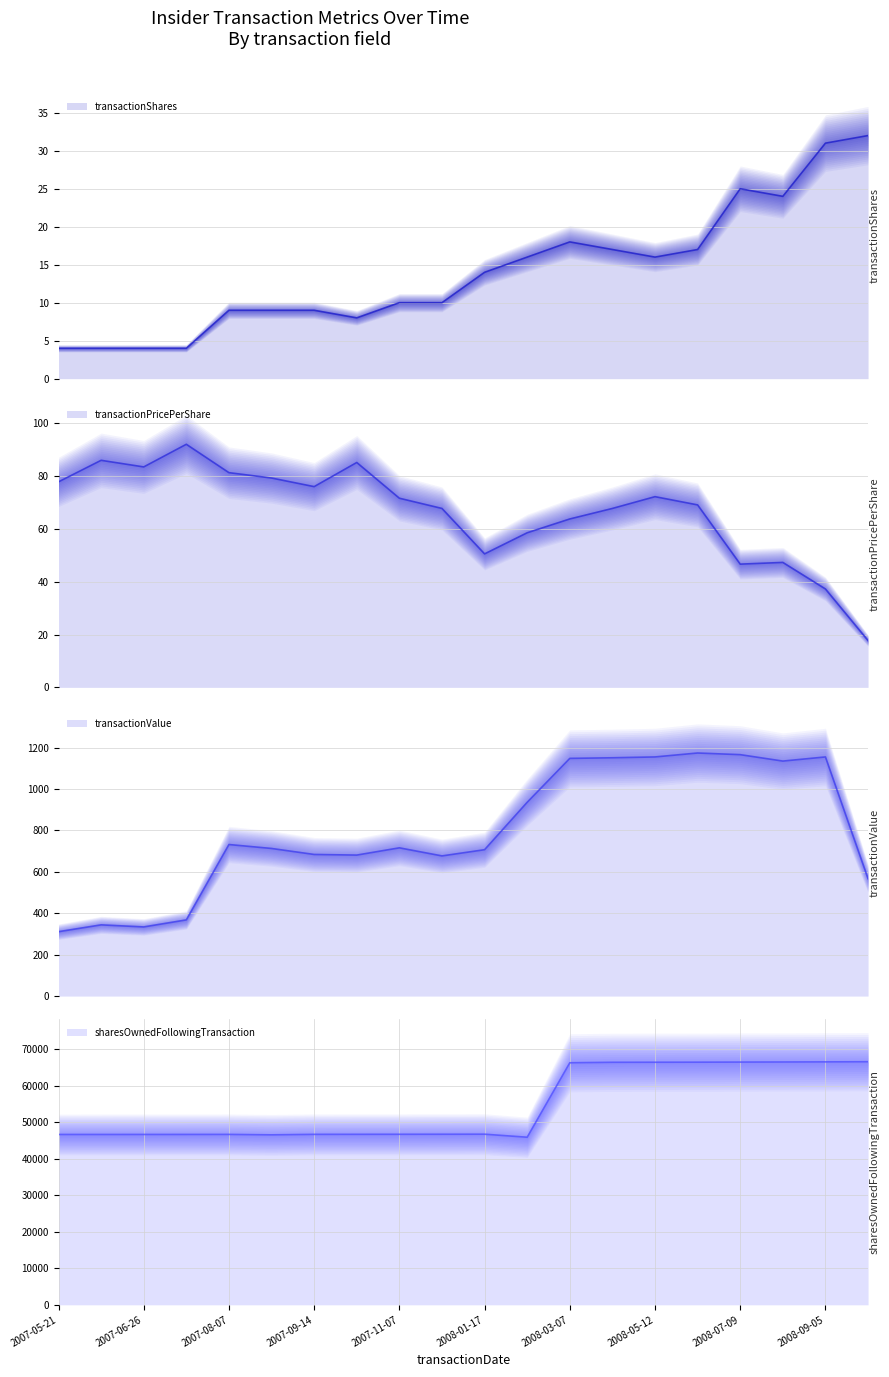

What is the difference between the transactionPricePerShare values at 2008-02-13 and 2008-09-05?

21.3